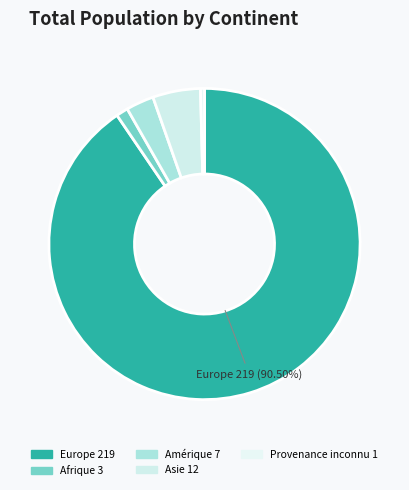

Rank the categories by value from lowest to highest.

Provenance inconnu, Afrique, Amérique, Asie, Europe